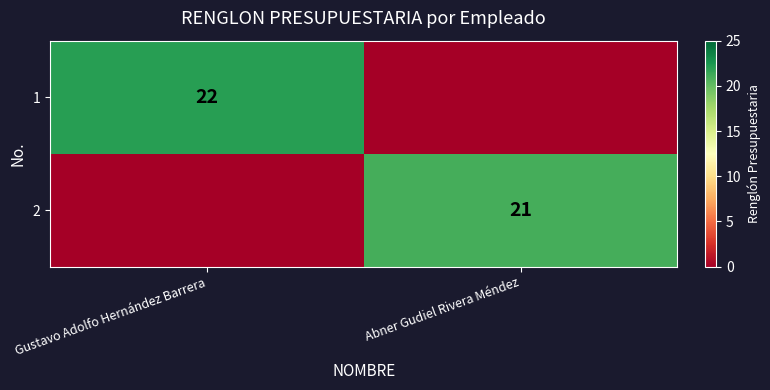

The value of 1 at Gustavo Adolfo Hernández Barrera is 22. True or false?

True